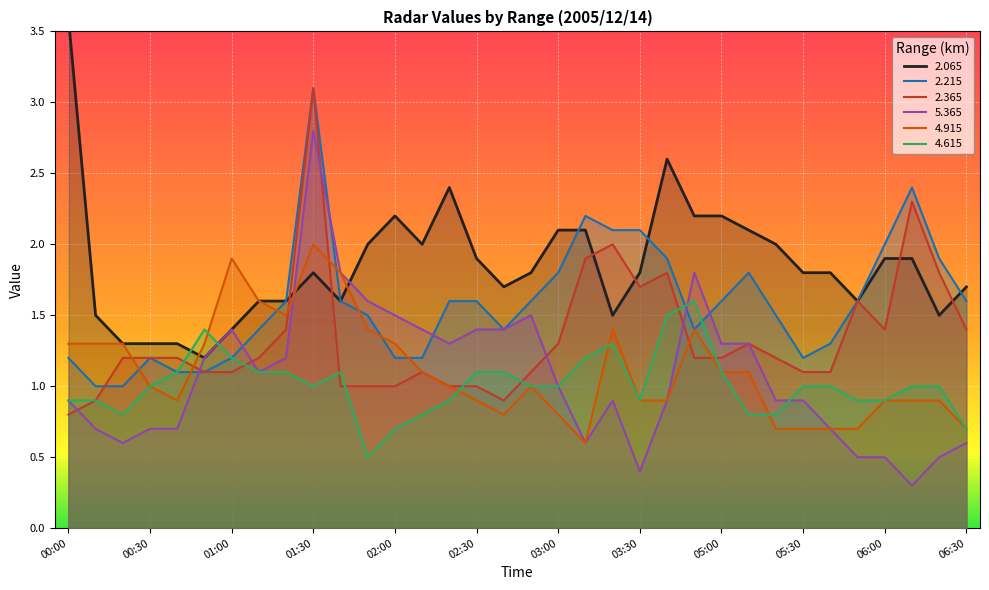

What is the spread (max minus min) of values at 01:30?

2.1